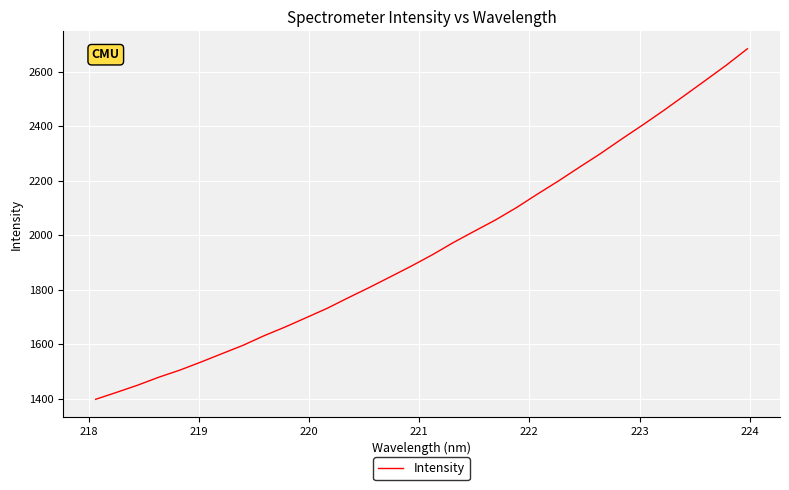

What is the minimum value shown in the chart?

1398.5